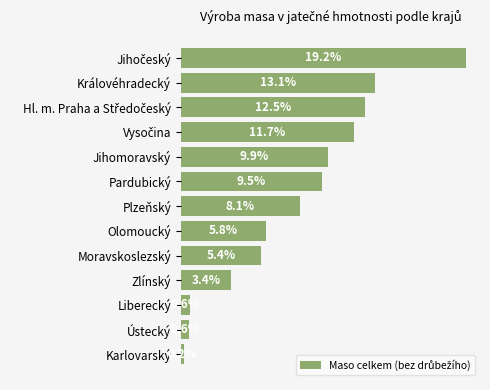

Does the chart contain stacked bars?

No